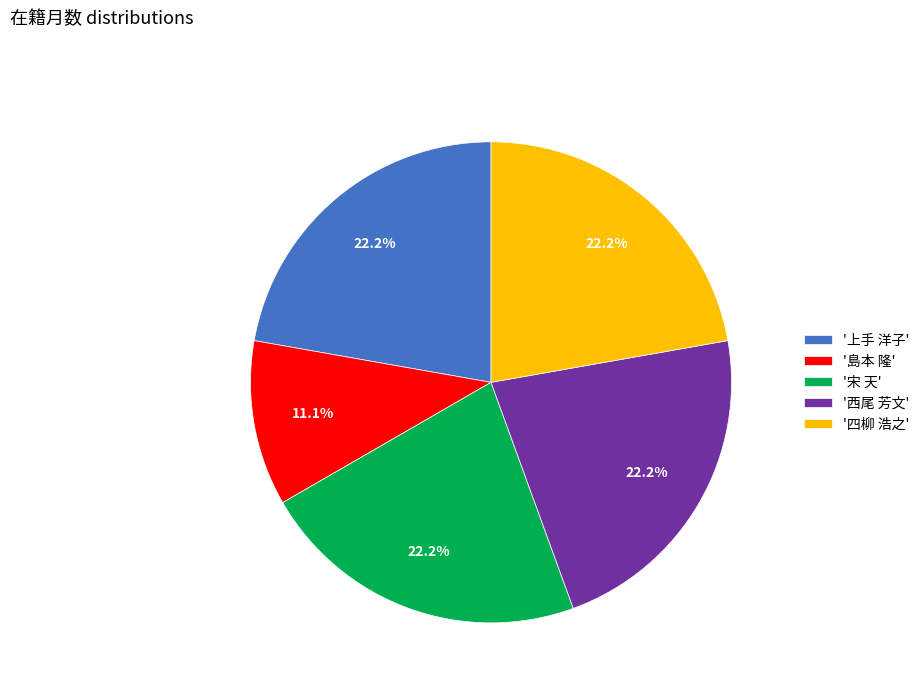

How many segments does this pie chart have?

5